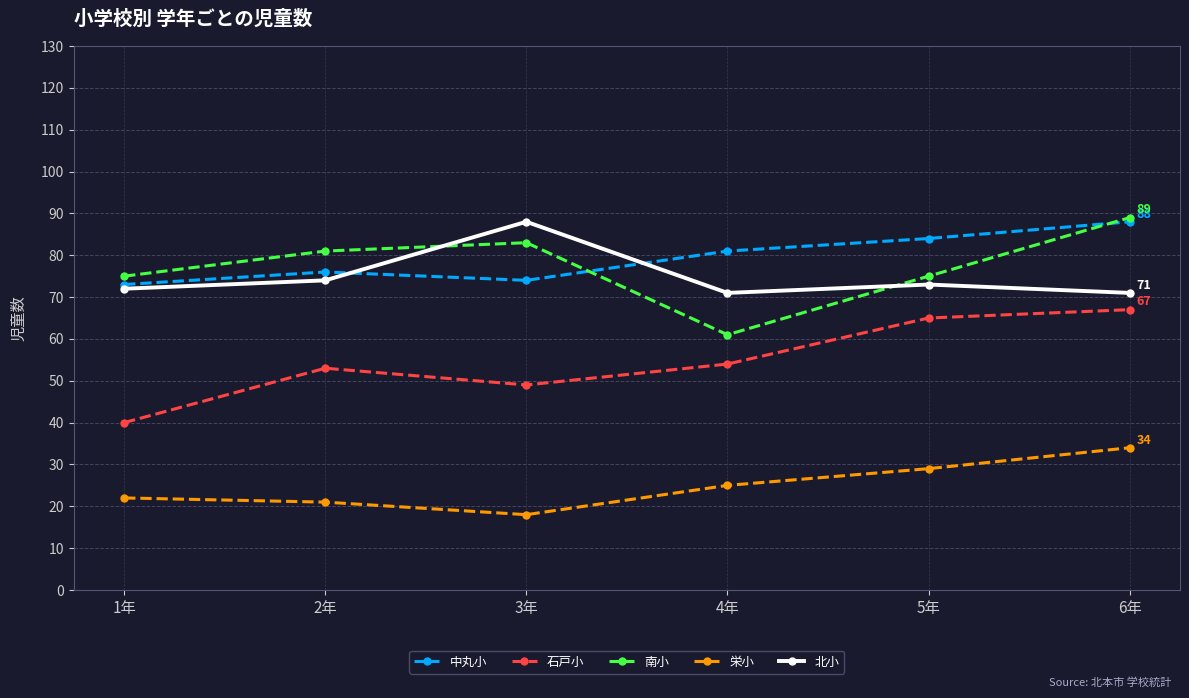

What is the minimum value for 北小?

71